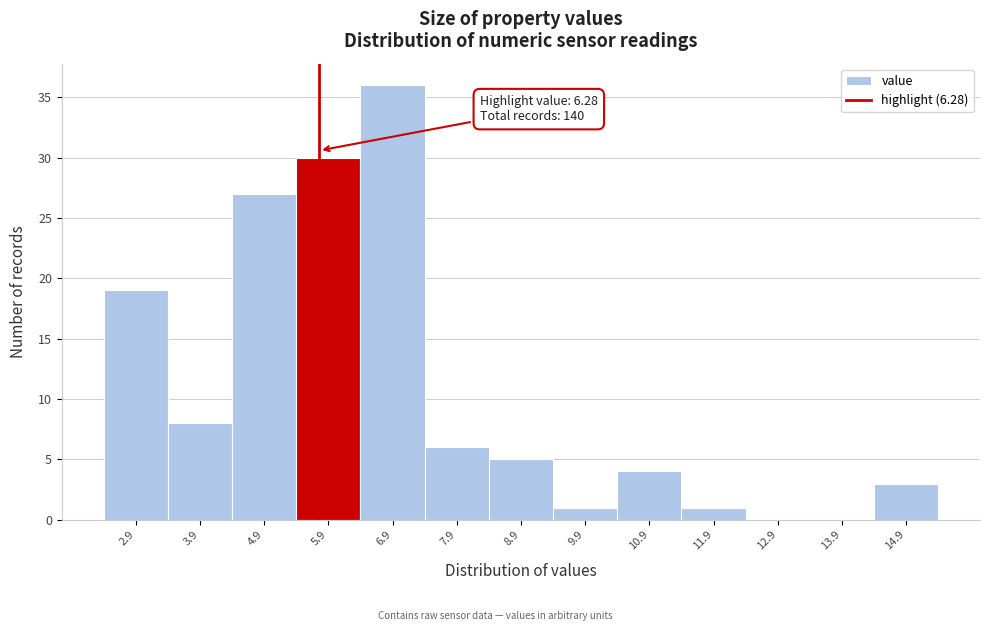

Reading left to right, extract all data points from this chart.

2.9=19	3.9=8	4.9=27	5.9=30	6.9=36	7.9=6	8.9=5	9.9=1	10.9=4	11.9=1	12.9=0	13.9=0	14.9=3